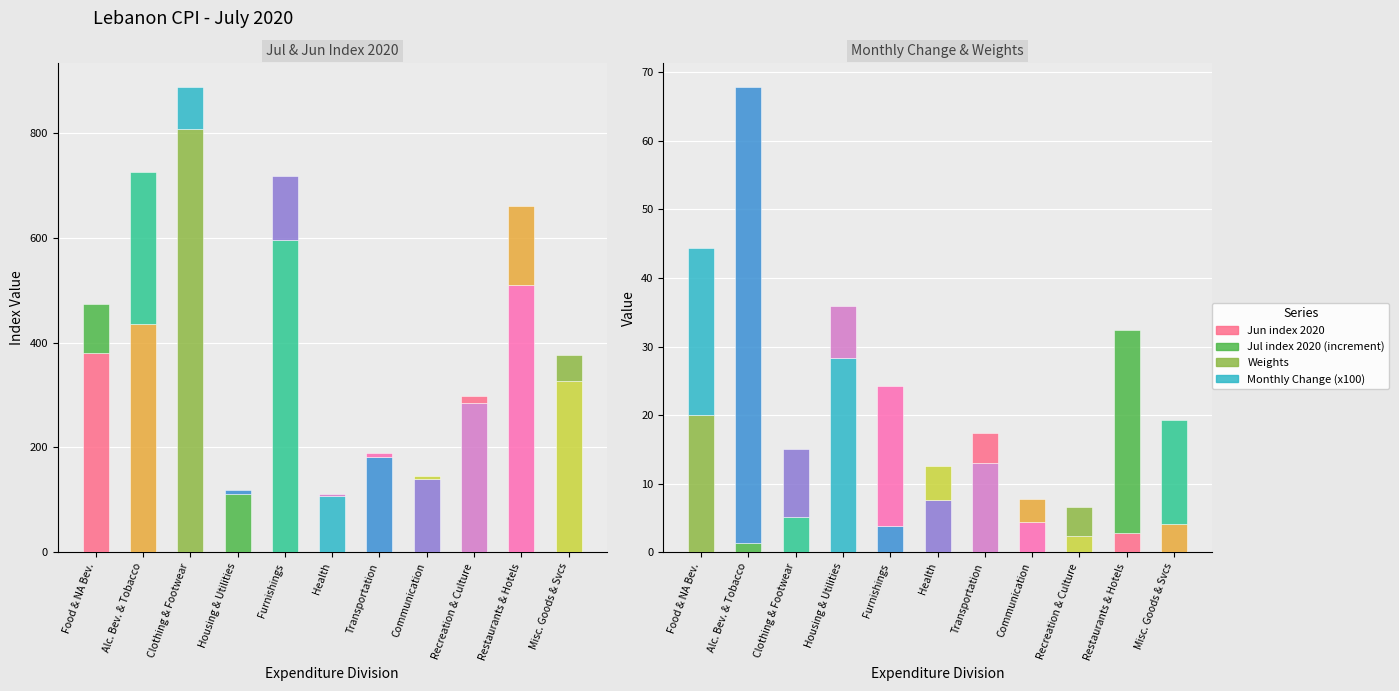

Are the bars grouped side by side (vs. stacked)?

Yes